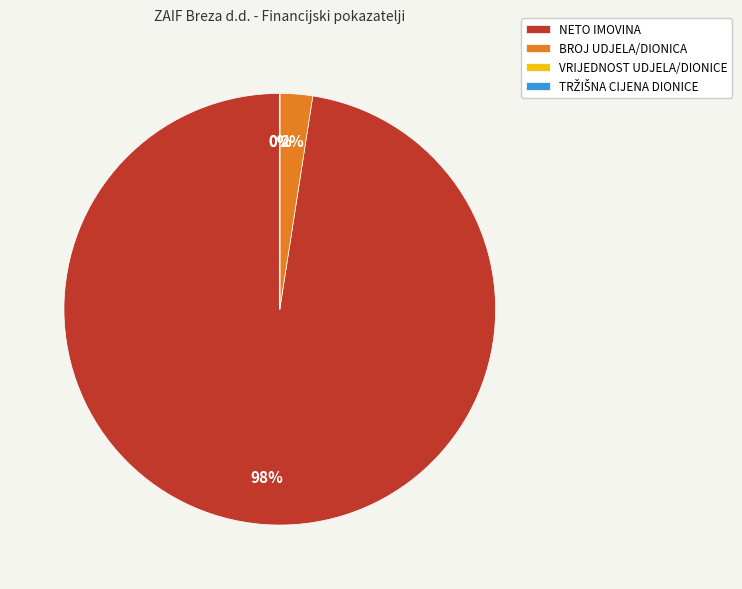

True or false: NETO IMOVINA accounts for 87% of the total.

False